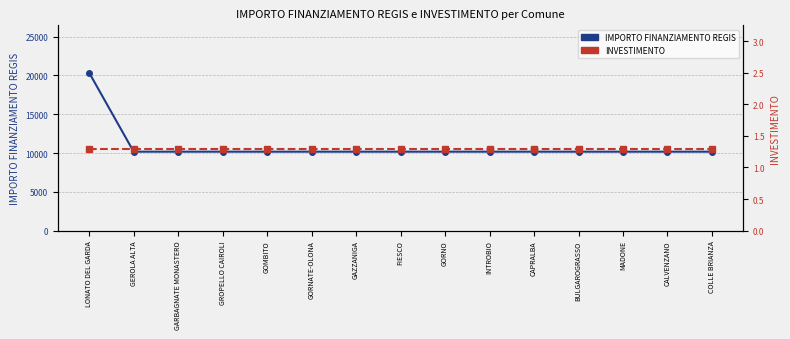

What is the difference between the highest and lowest values at BULGAROGRASSO?

10170.7